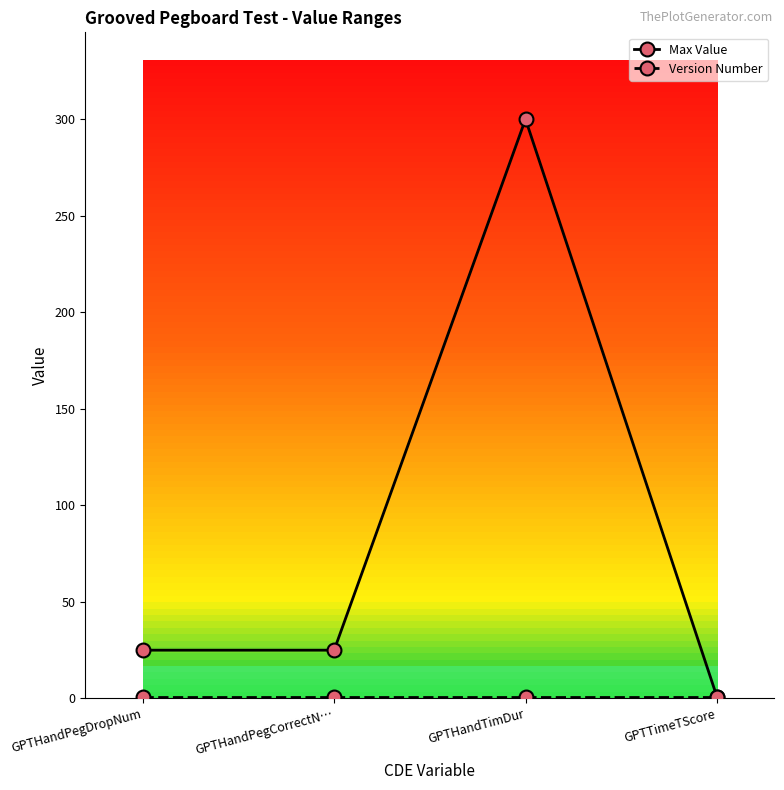

In Max Value, how many points are higher than both neighbors (excluding endpoints)?

1